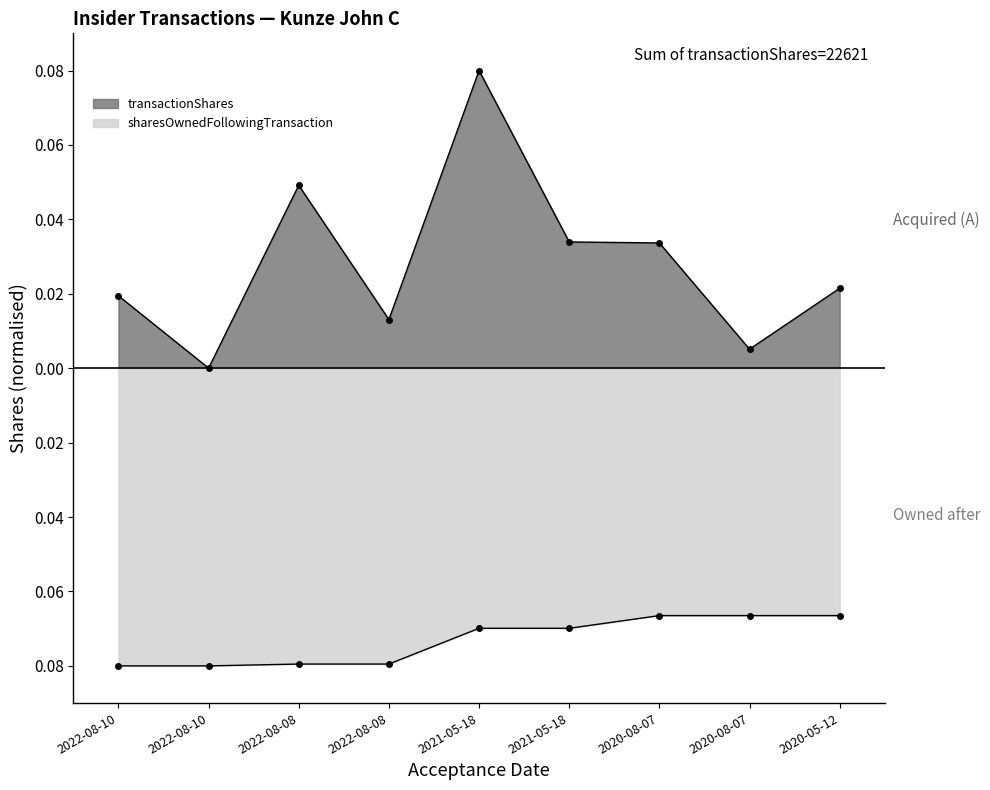

Is the value of transactionShares at 2021-05-18 greater than the value of sharesOwnedFollowingTransaction at 2020-08-07?

Yes